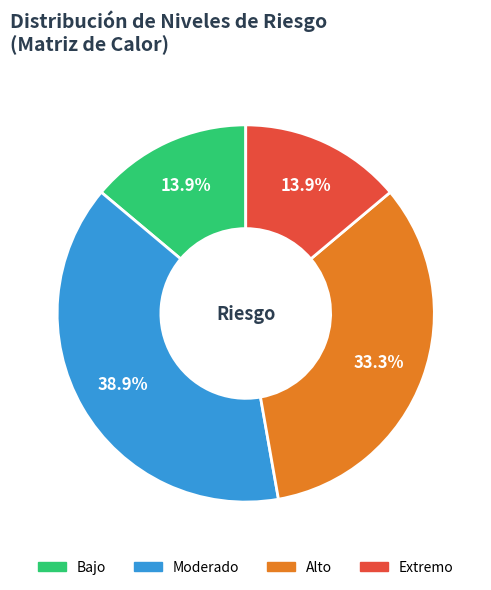

True or false: Bajo accounts for 1% of the total.

False